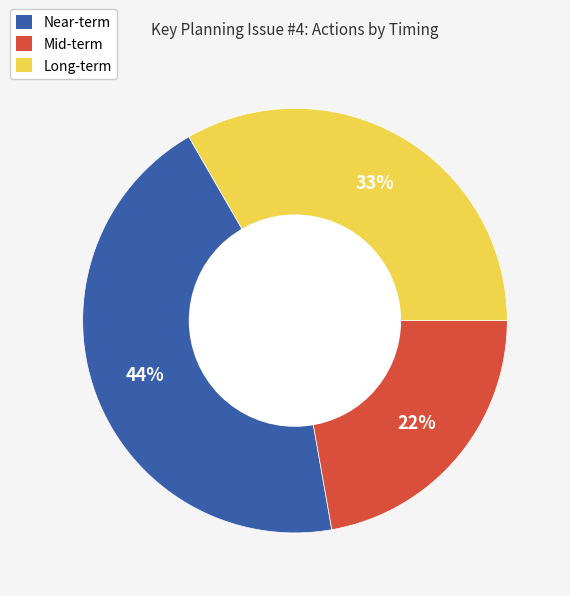

To the nearest percent, what is the difference between the largest and smallest slice percentages?

22%